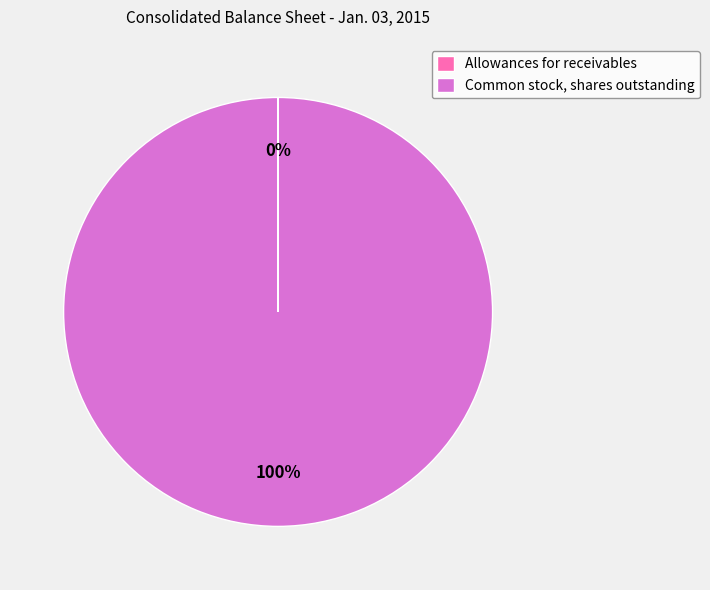

True or false: Common stock, shares outstanding accounts for 100% of the total.

True